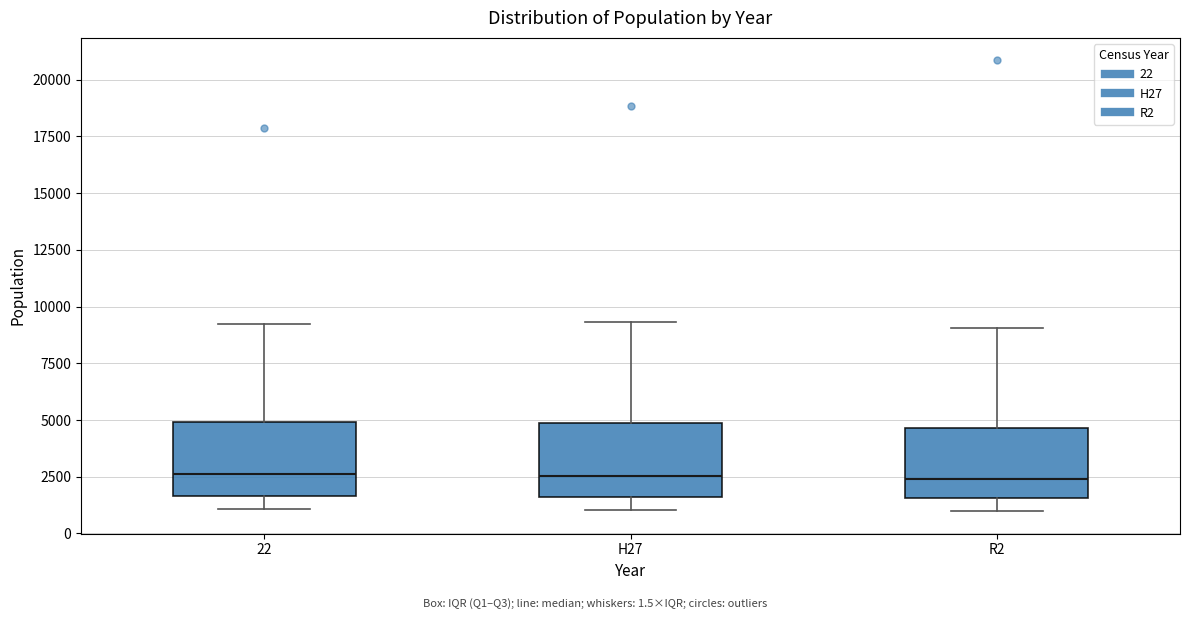

Reading left to right, read every box against the y-axis: the position of its median line, the range the box covers, and the ends of its whiskers. The values are not printed on the chart, so give them approximately, as read against the axis.

22: median 2500, box 1500 to 5000, whiskers 1000 to 9000
H27: median 2500, box 1500 to 5000, whiskers 1000 to 9500
R2: median 2500, box 1500 to 4500, whiskers 1000 to 9000